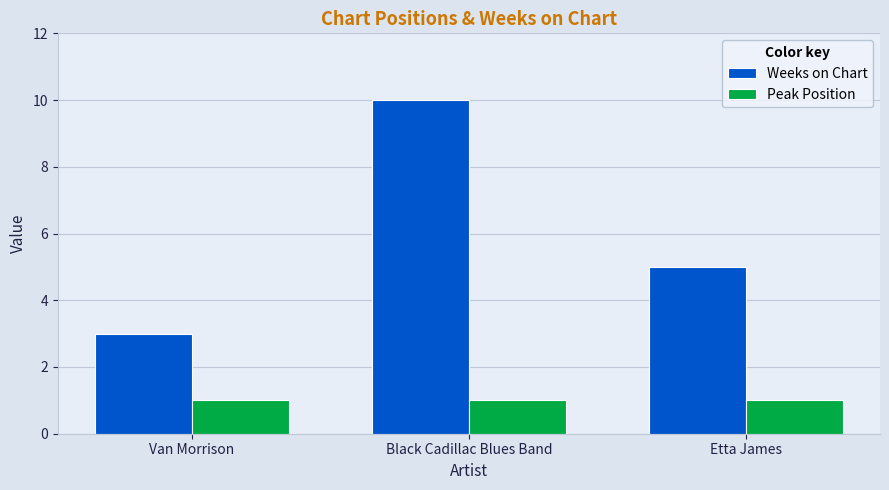

Is it true that Peak Position equals 1 at Black Cadillac Blues Band?

True